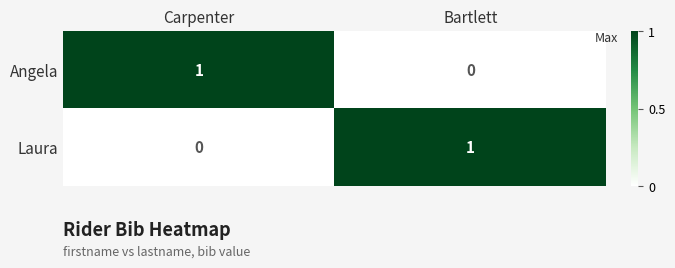

How many categories are shown in the chart?

2